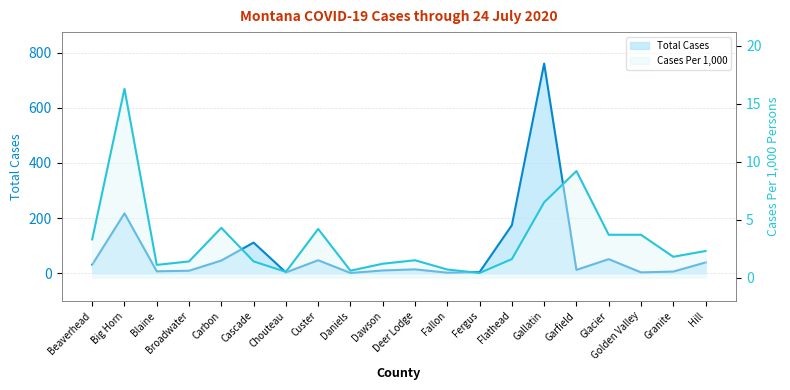

At which label does Cases Per 1,000 line first exceed 1?

Beaverhead